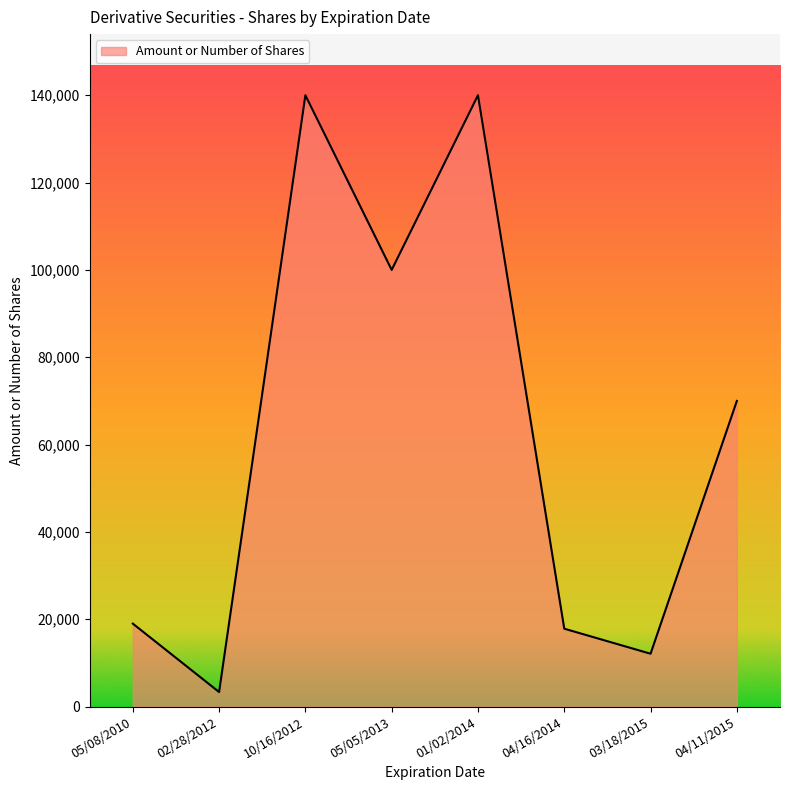

Reading right to left, list all the values displayed in this chart.

04/11/2015=70000	03/18/2015=12106	04/16/2014=17840	01/02/2014=140000	05/05/2013=100000	10/16/2012=140000	02/28/2012=3334	05/08/2010=19000